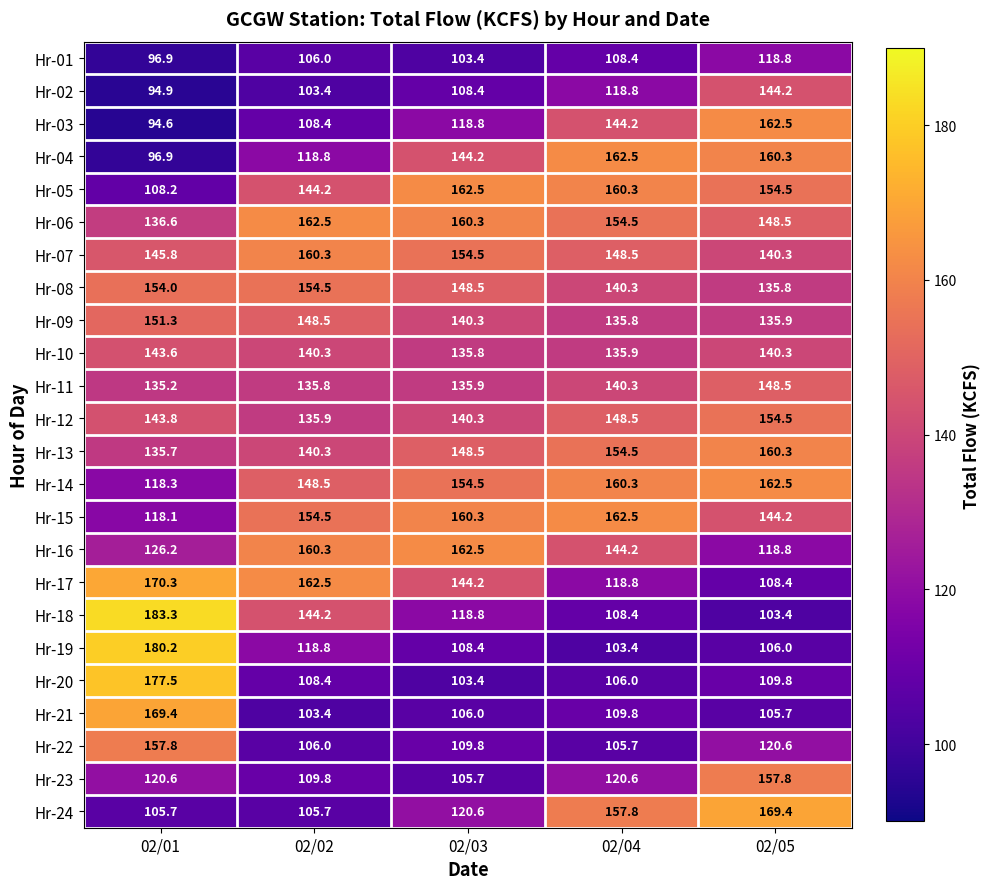

Between 02/03 and 02/04, which series saw the biggest shift?

Hr-24